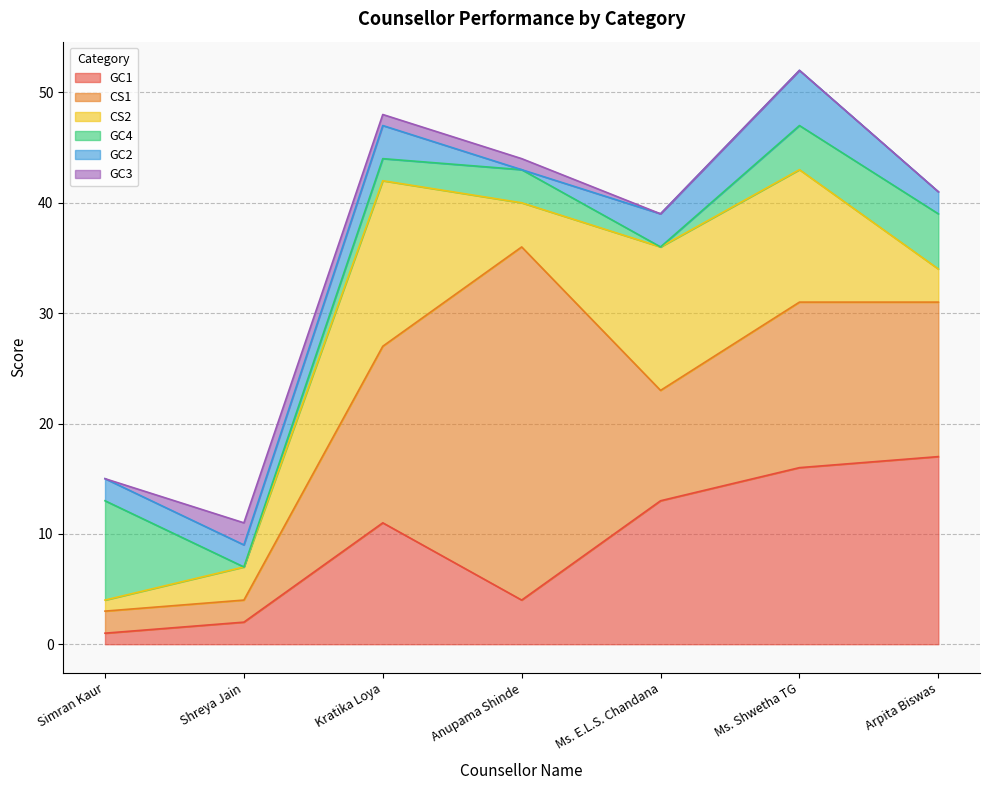

What position from the right is Arpita Biswas?

1